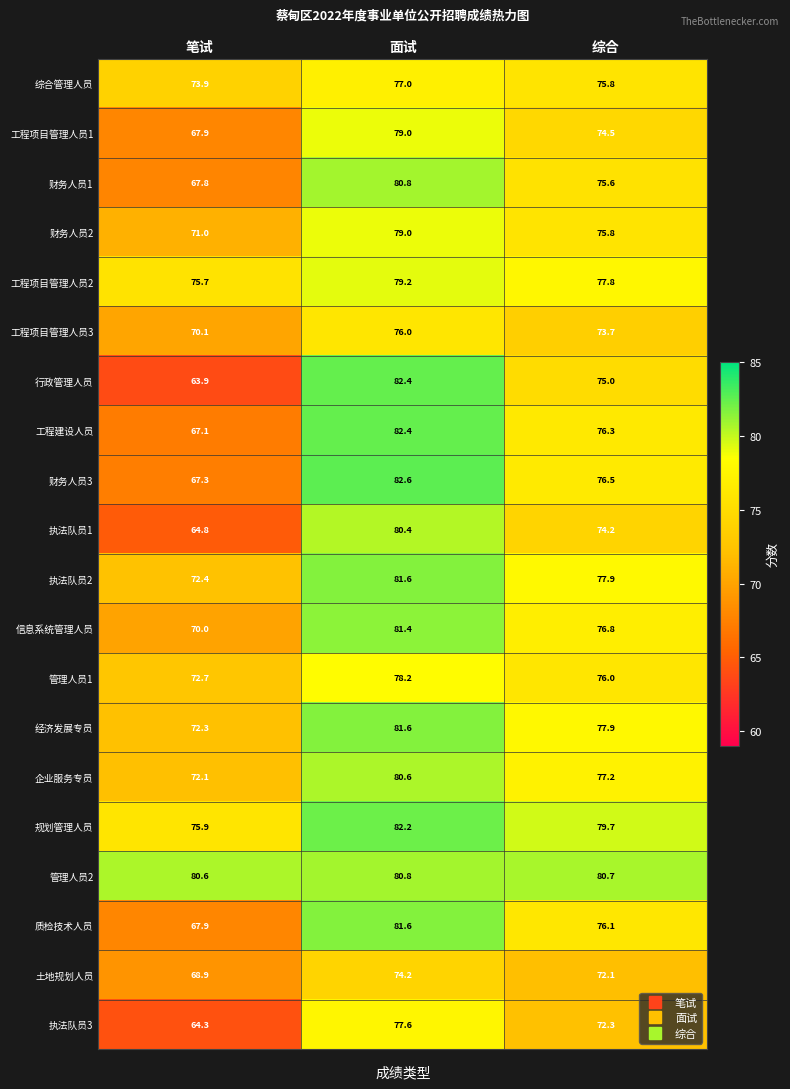

What is the difference between the 工程建设人员 values at 笔试 and 综合?

9.2